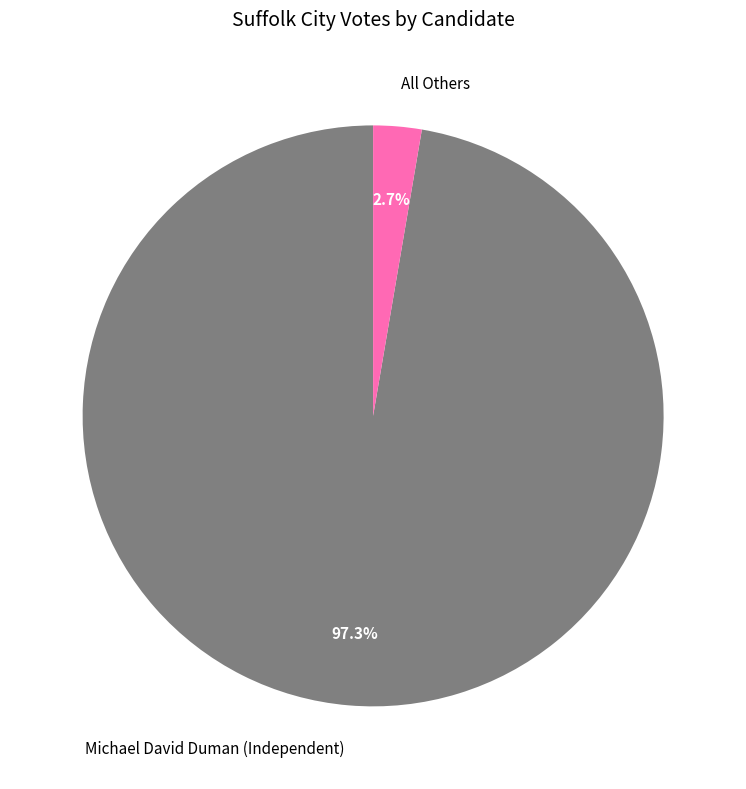

How much of the chart is everything except All Others?

97.3%